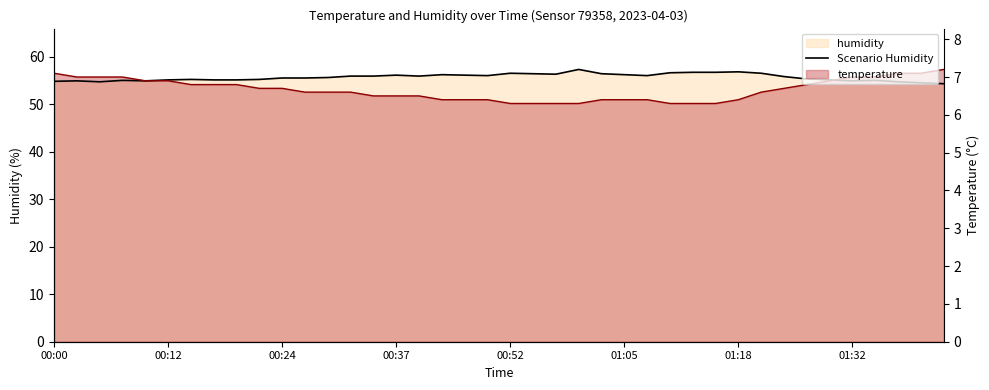

What is the value of the 39th point from the left?

54.5